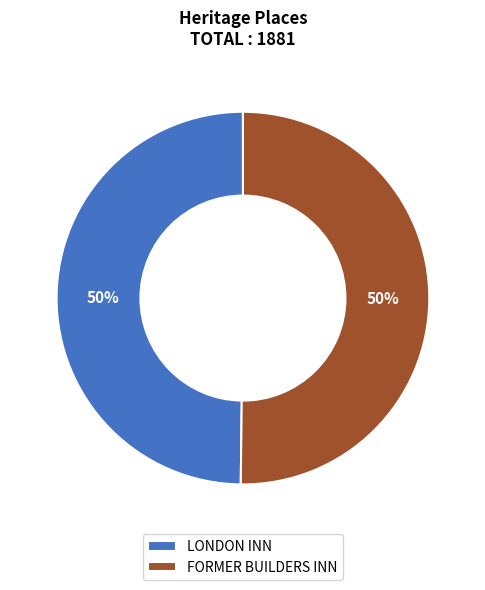

True or false: FORMER BUILDERS INN accounts for 65% of the total.

False